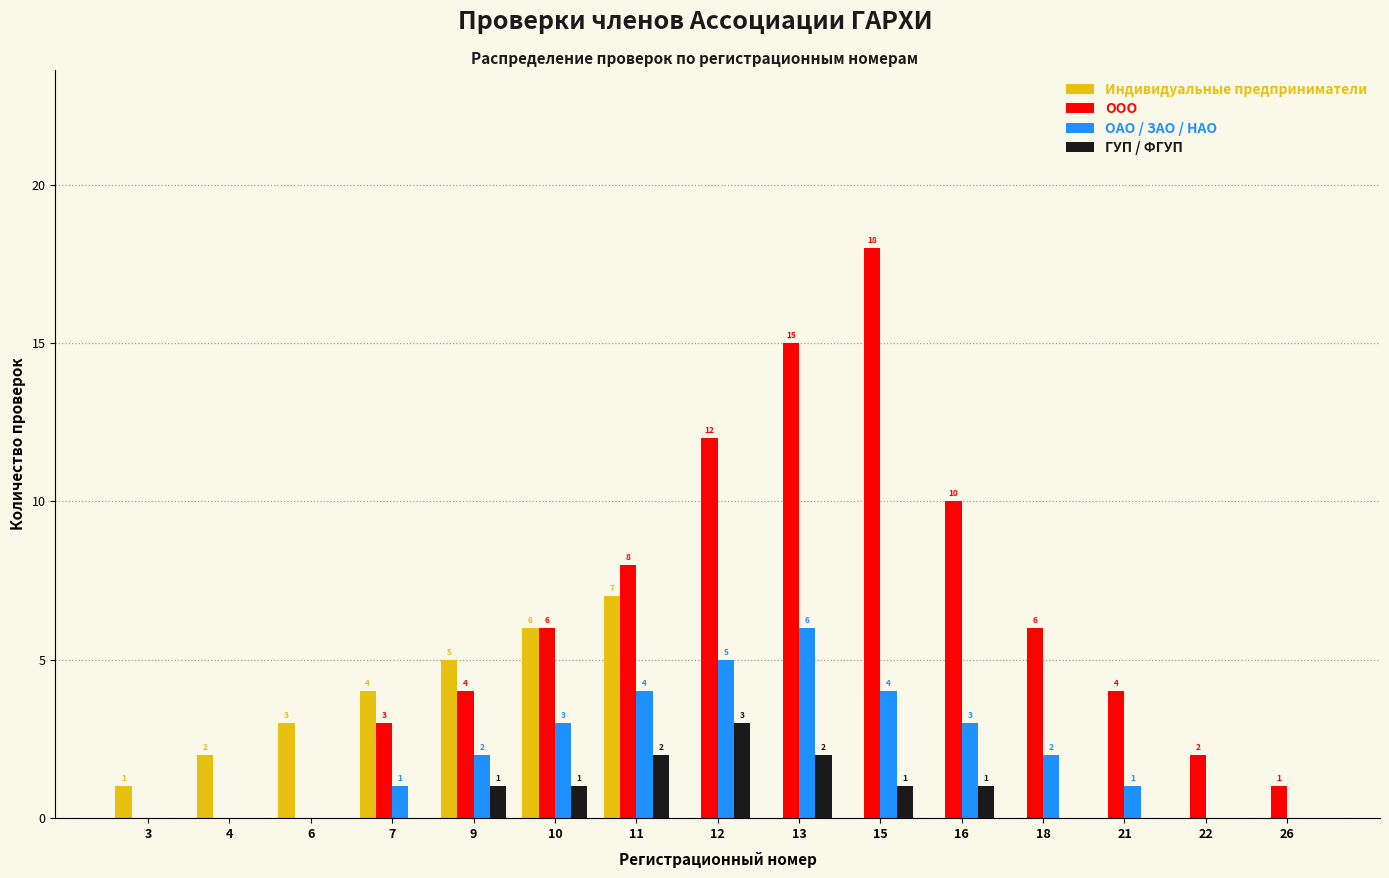

Read the ОАО / ЗАО / НАО value at 21.

1